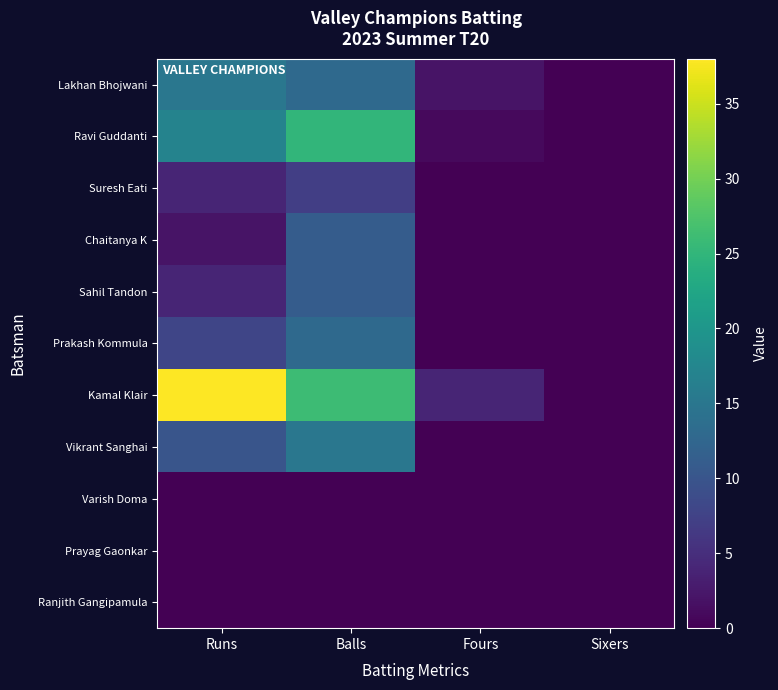

At which label is Chaitanya K closest to 5?

Runs